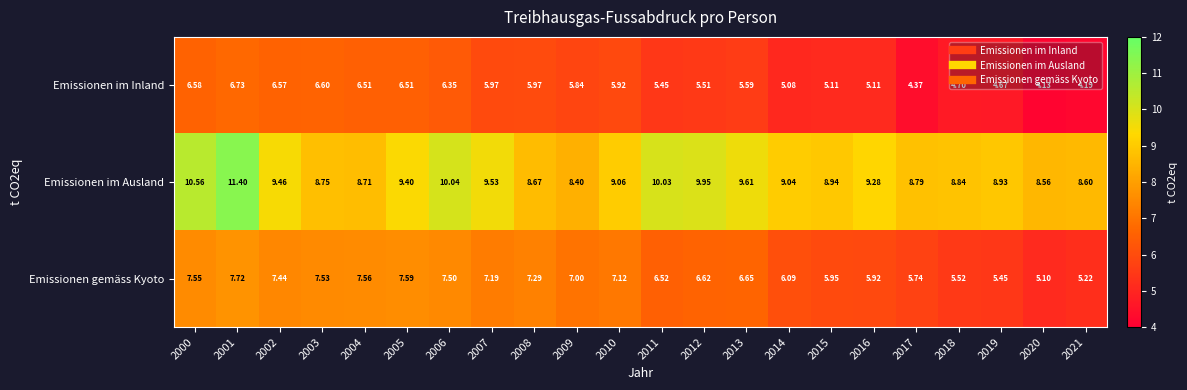

Which series changed the most between 2007 and 2013?

Emissionen gemäss Kyoto